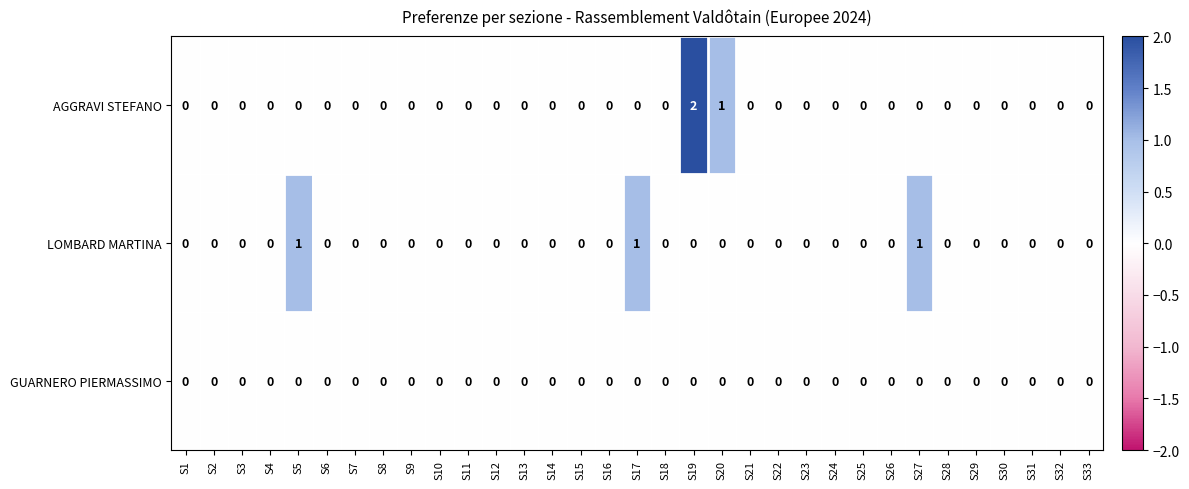

What is the sum of all AGGRAVI STEFANO values?

3